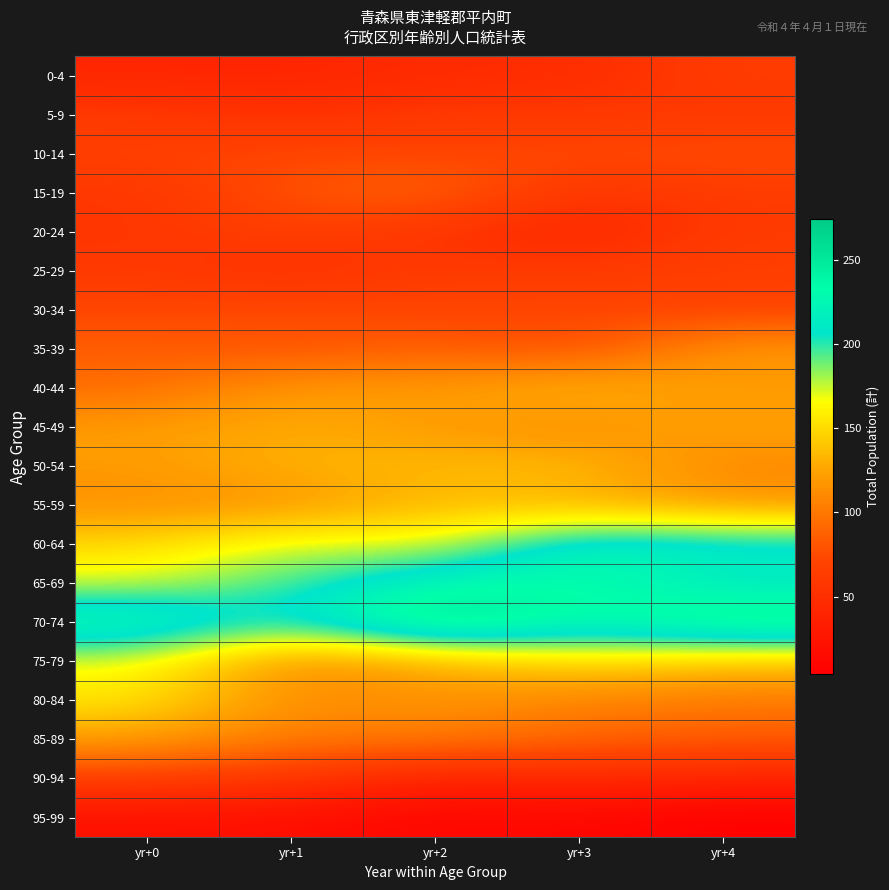

At which category is the sum across all series the highest?

yr+2